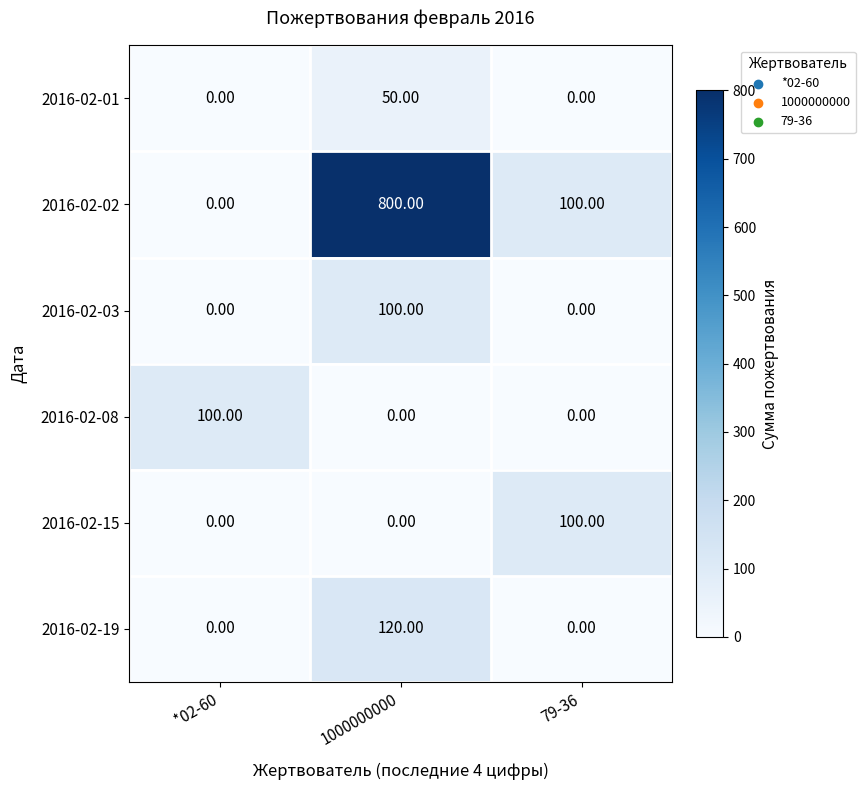

What is the difference between the maximum and second lowest values in the 2016-02-08 series?

100